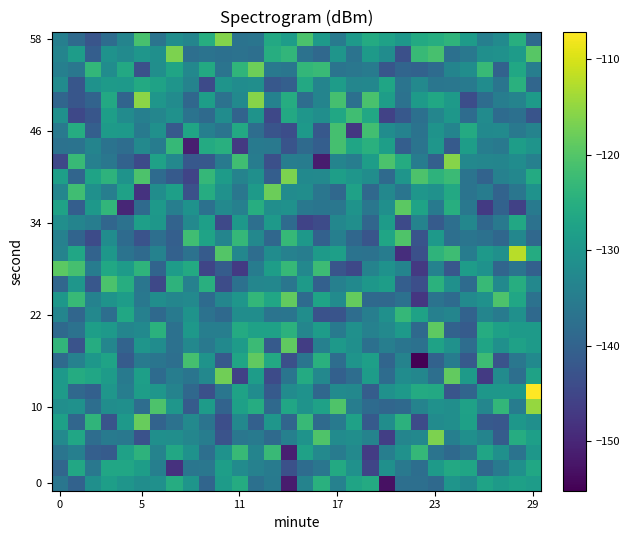

Count the number of categories in the chart.

30